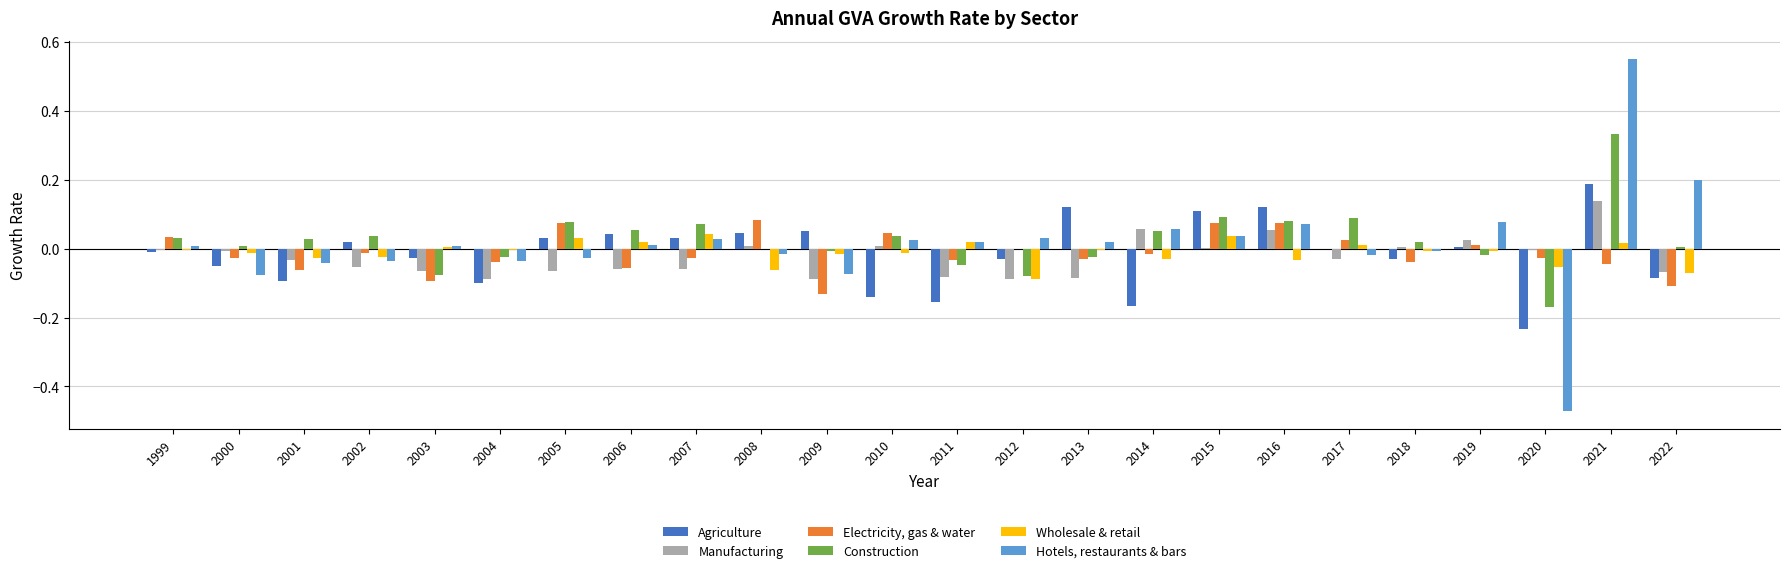

How many groups of bars are there?

24